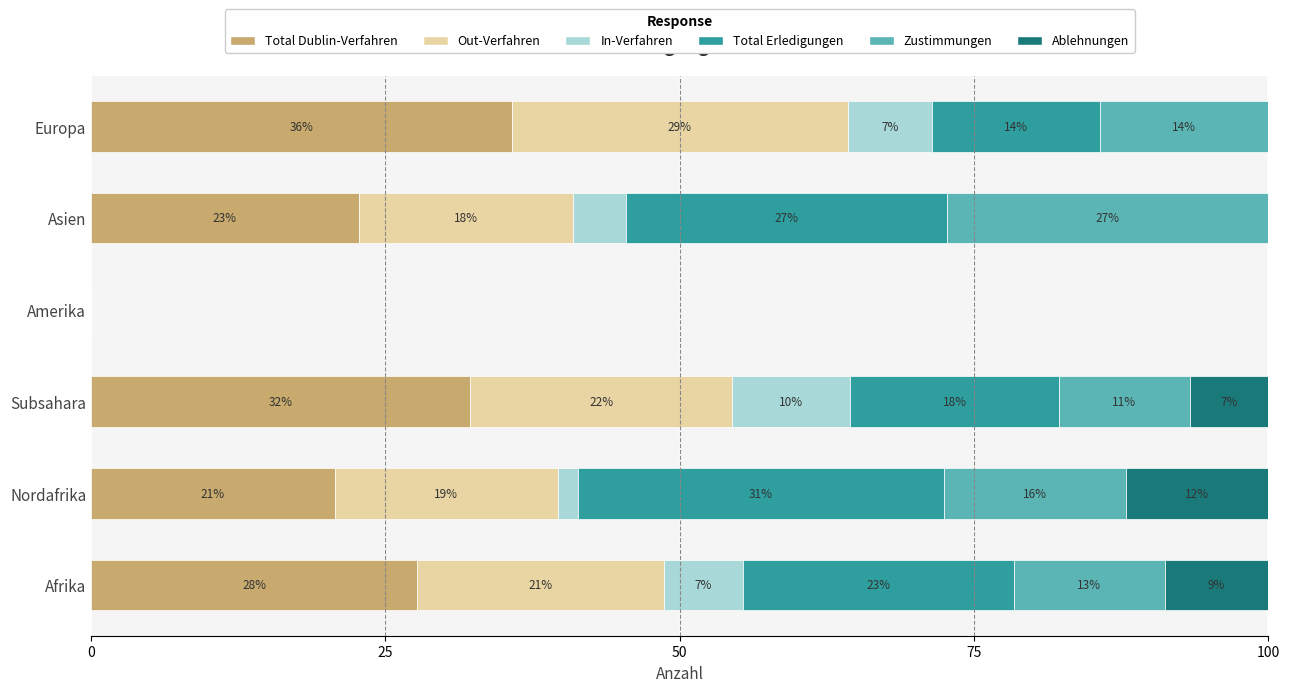

What are all the series names shown in the legend?

Total Dublin-Verfahren, Out-Verfahren, In-Verfahren, Total Erledigungen, Zustimmungen, Ablehnungen